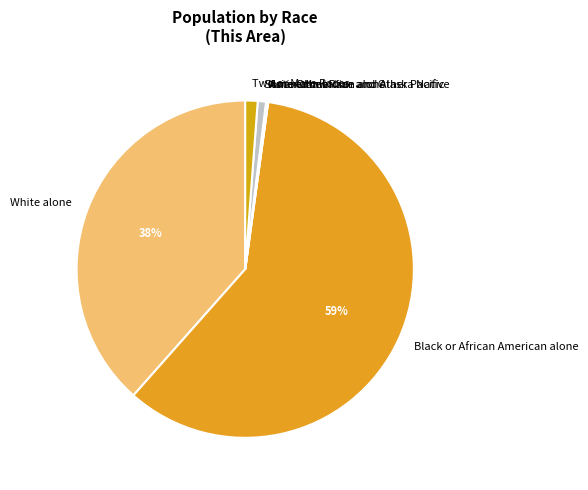

Combined, do Black or African American alone and White alone account for over 50%?

Yes